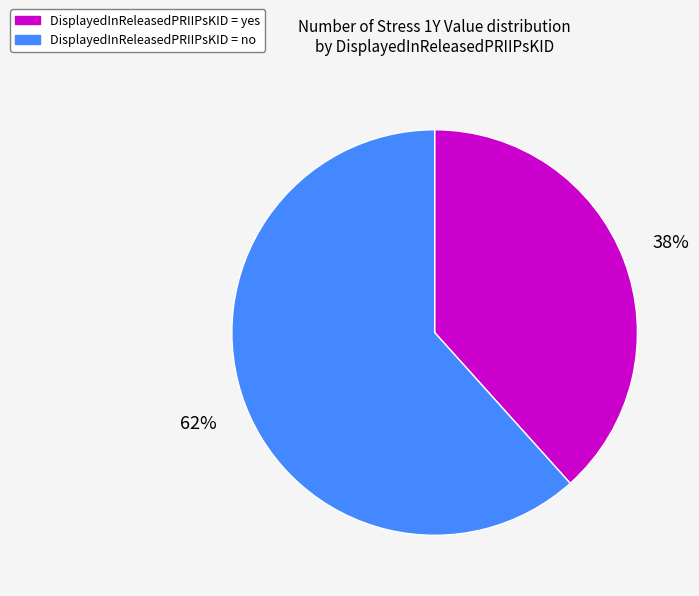

To the nearest percent, what is the average slice percentage?

50%